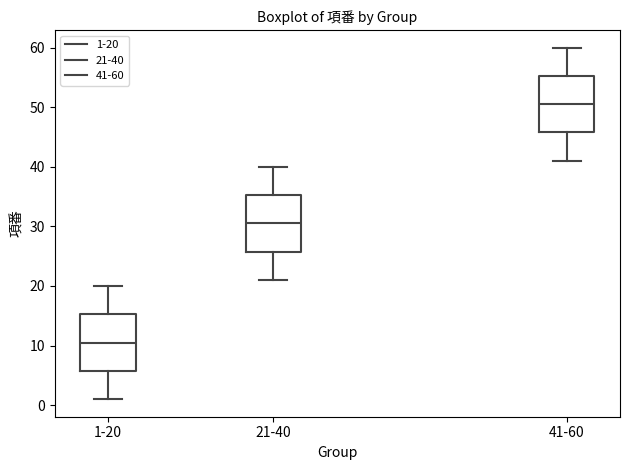

Where does the upper whisker of the box for 41-60 end on the y-axis? The values are not printed on the chart, so give them approximately, as read against the axis.

60